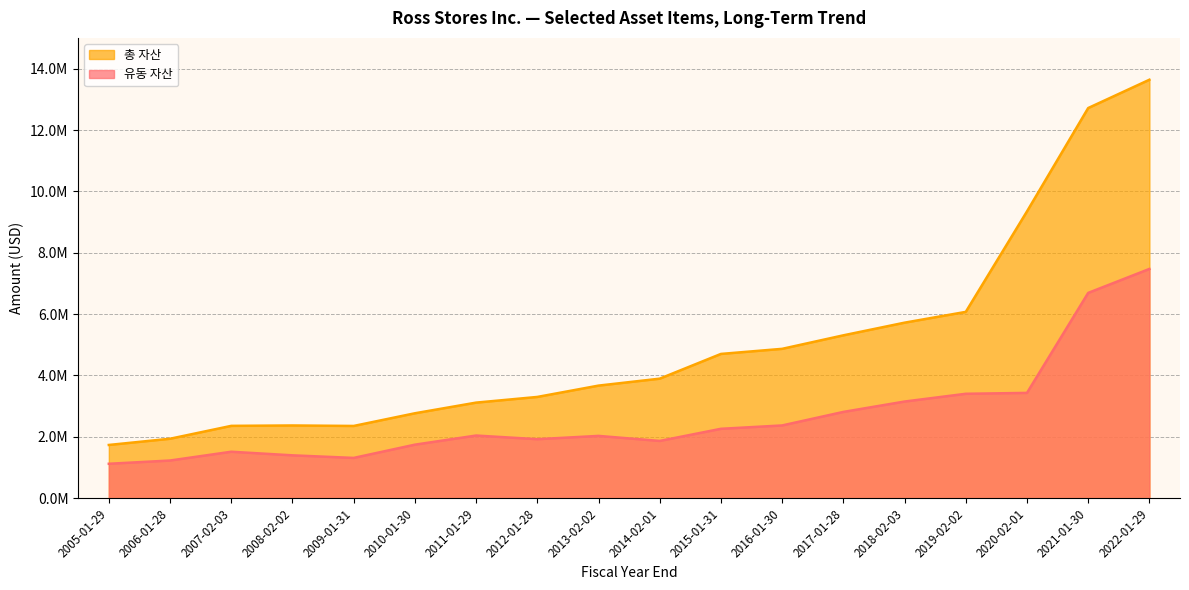

Reading left to right, what are all the values shown in this chart?

유동 자산: 1122721	1228847	1514956	1398001	1313715	1745447	2043239	1924371	2031427	1867159	2262790	2372195	2813049	3151157	3404019	3432828	6692491	7473176
총 자산: 1735999	1938738	2358591	2371322	2355511	2768633	3116204	3301209	3670561	3896797	4703134	4869119	5309351	5722051	6073691	9348367	12717867	13640256